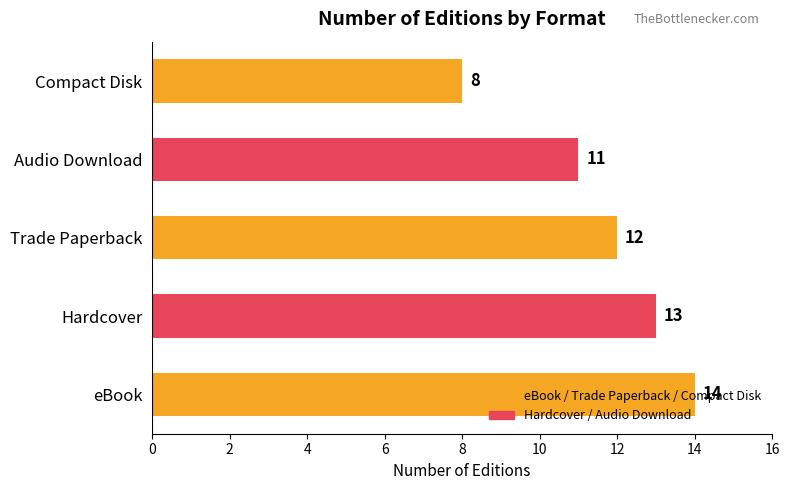

List the labels in order of value, smallest first.

Compact Disk, Audio Download, Trade Paperback, Hardcover, eBook